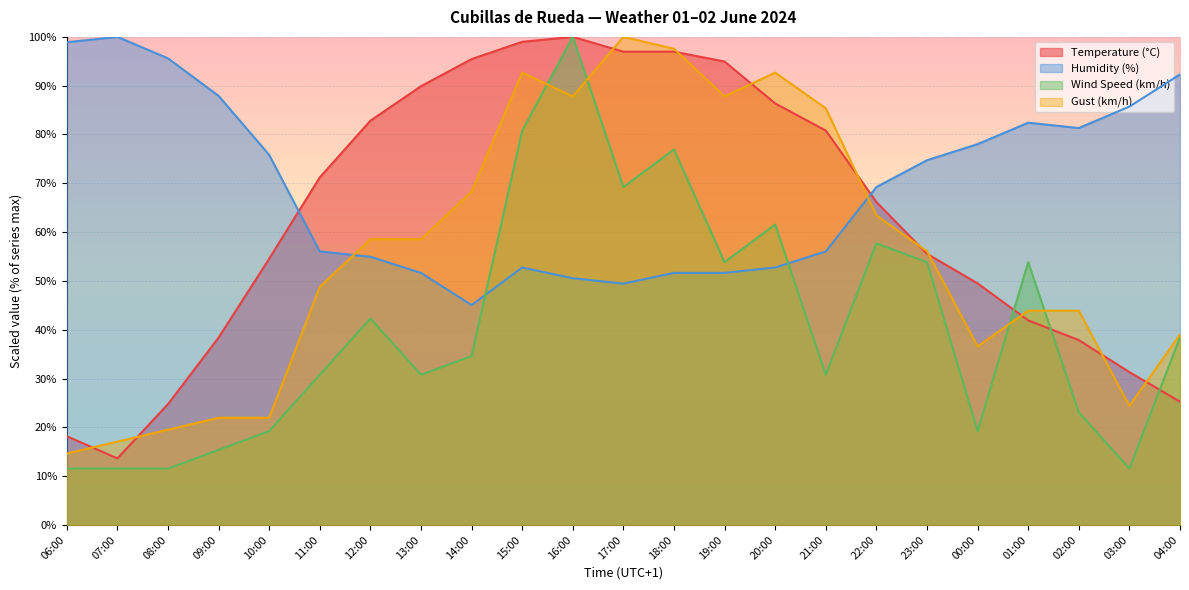

What are all the series names shown in the legend?

Temperature (°C), Humidity (%), Wind Speed (km/h), Gust (km/h)